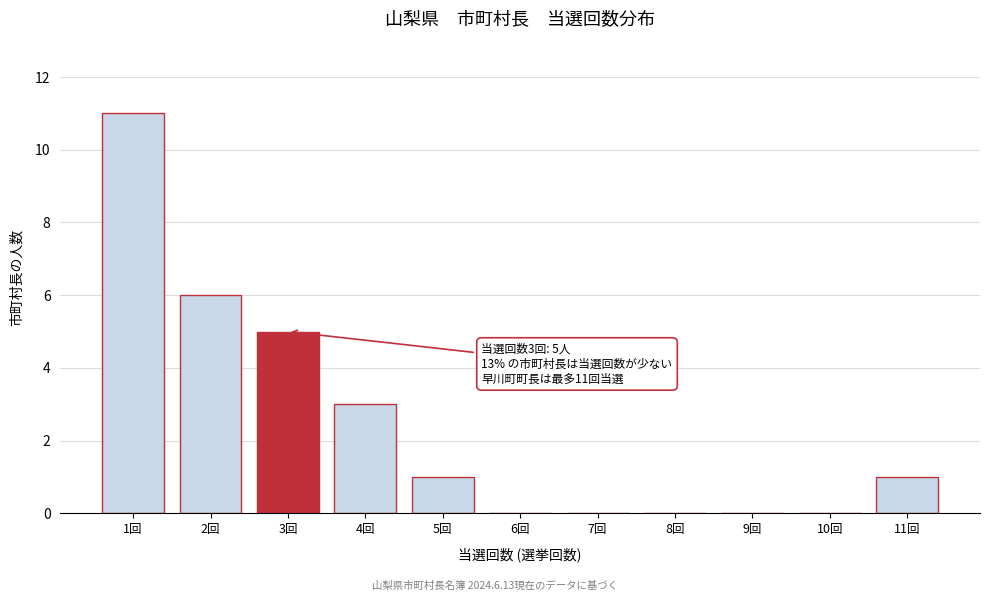

Reading right to left, extract all data points from this chart.

11回=1	10回=0	9回=0	8回=0	7回=0	6回=0	5回=1	4回=3	3回=5	2回=6	1回=11